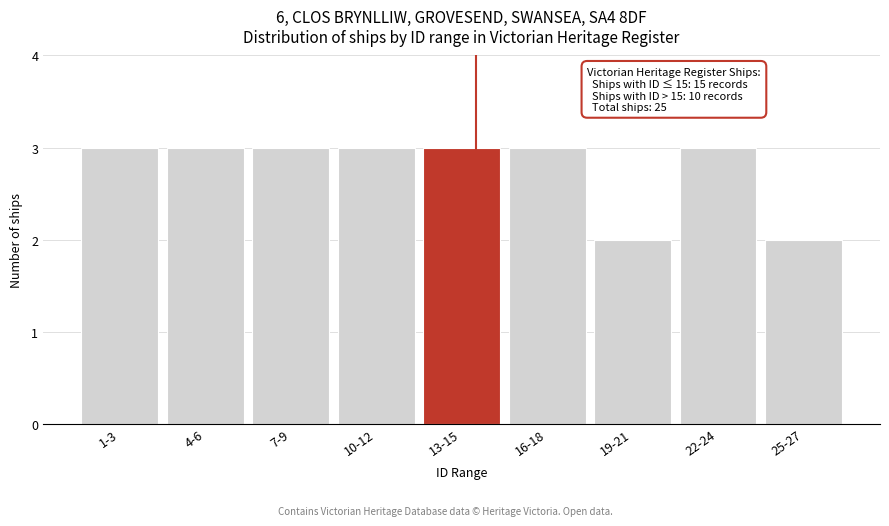

Reading left to right, list all the values displayed in this chart.

1-3=3	4-6=3	7-9=3	10-12=3	13-15=3	16-18=3	19-21=2	22-24=3	25-27=2